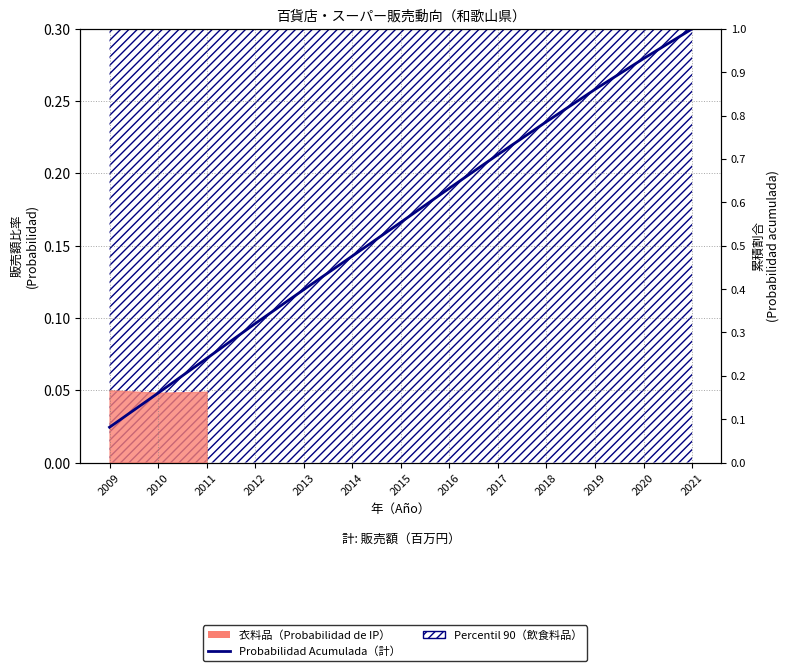

Reading right to left, transcribe all the data shown in this chart.

2021=1.0	2020=0.9	2019=0.9	2018=0.8	2017=0.7	2016=0.6	2015=0.6	2014=0.5	2013=0.4	2012=0.3	2011=0.2	2010=0.2	2009=0.1